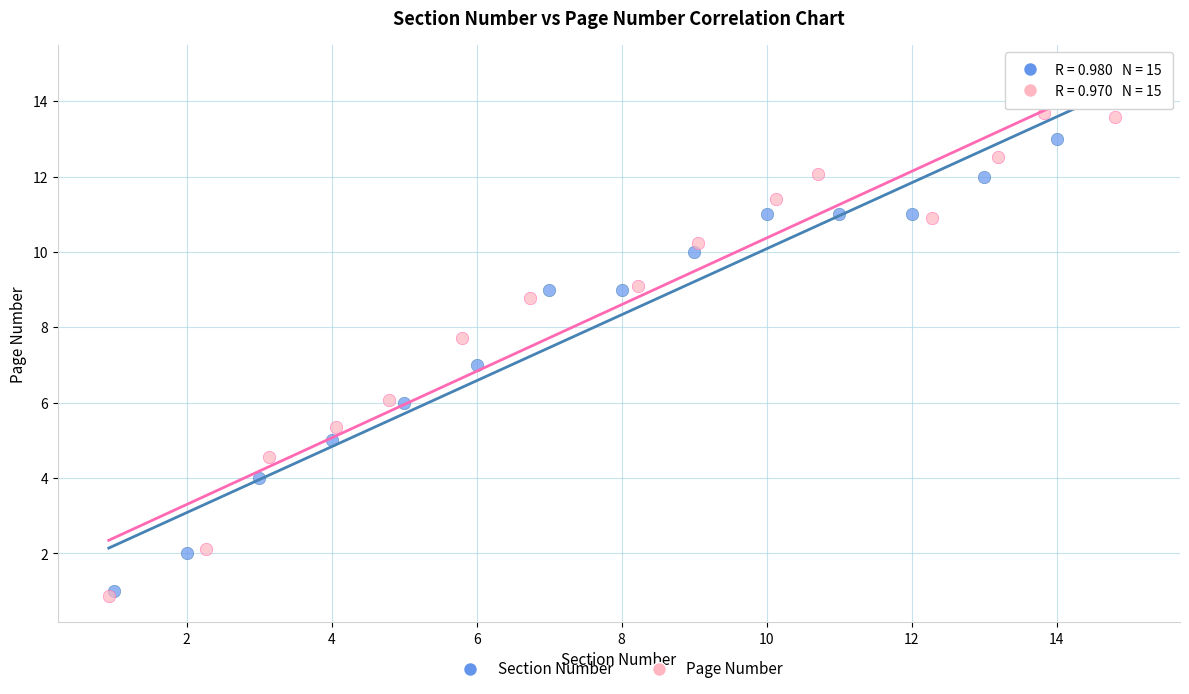

What are all the series names shown in the legend?

Section Number, Page Number